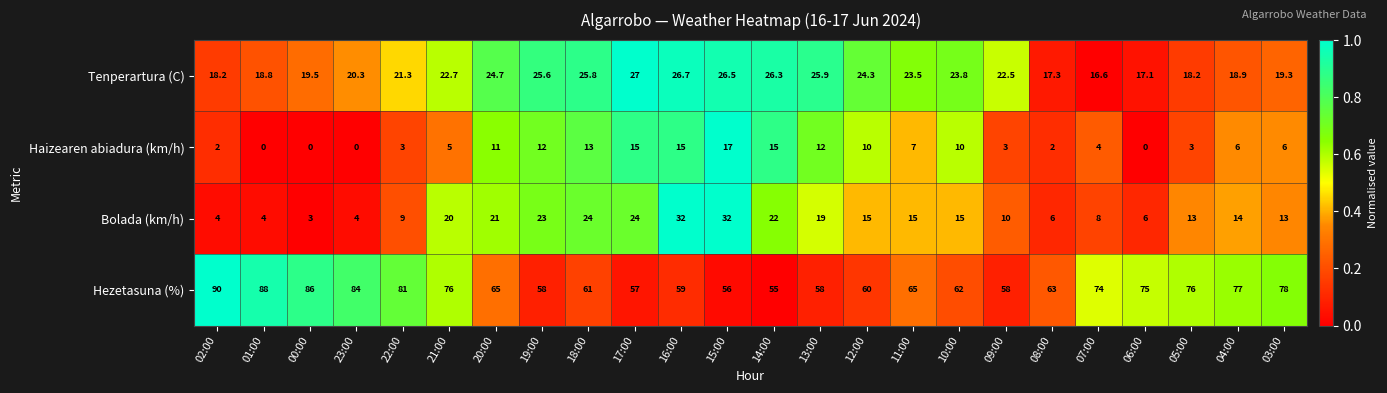

The value of Tenperartura (C) at 18:00 is 33.9. True or false?

False